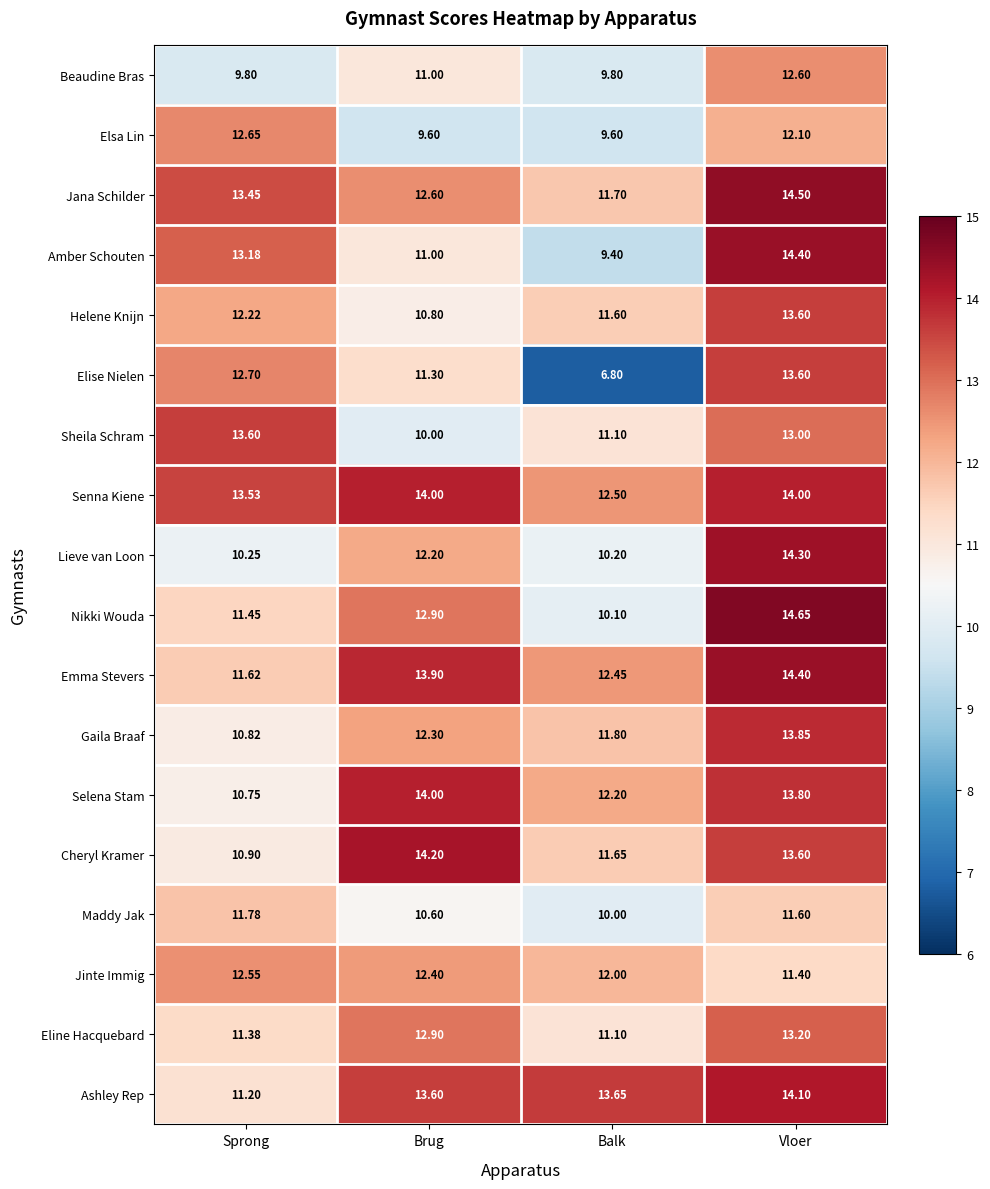

At which category does the chart reach its peak across all series?

Vloer